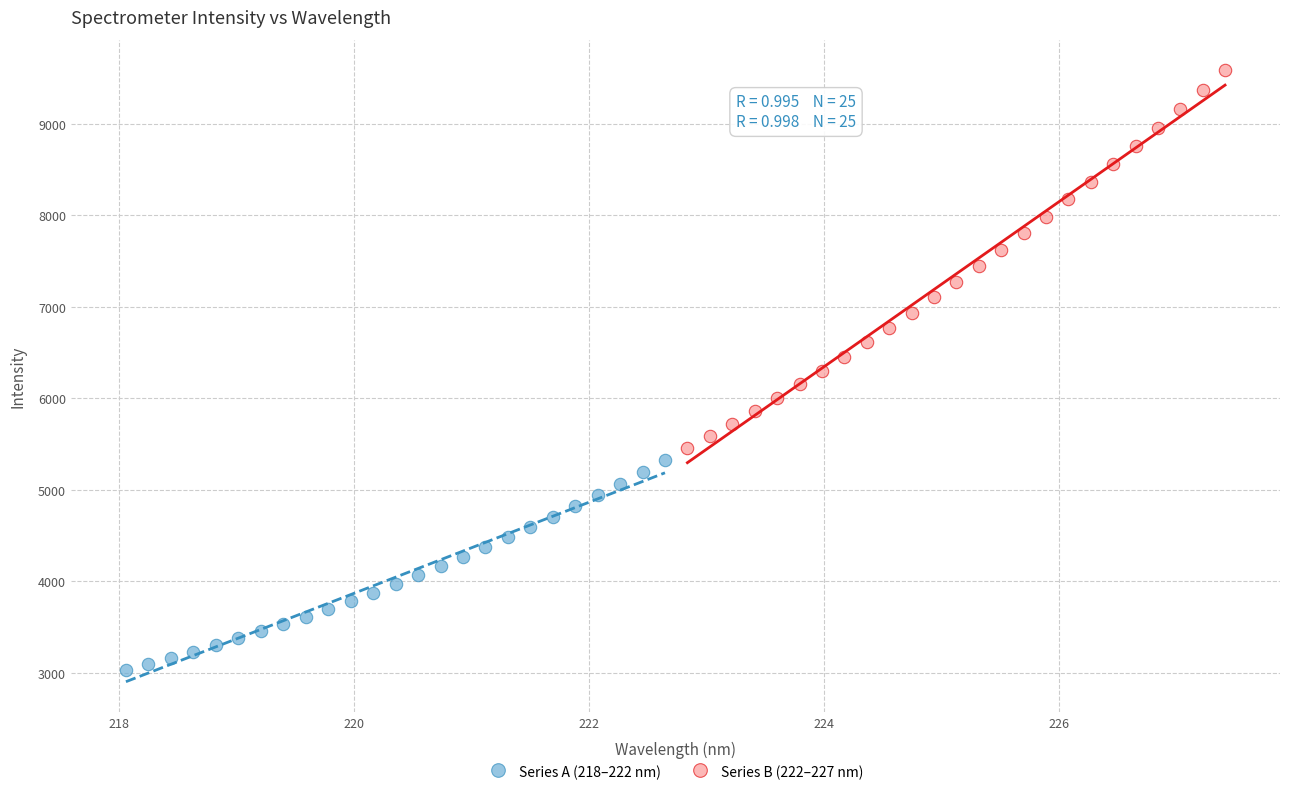

Which series contains the highest Y value?

Series B (222–227 nm)